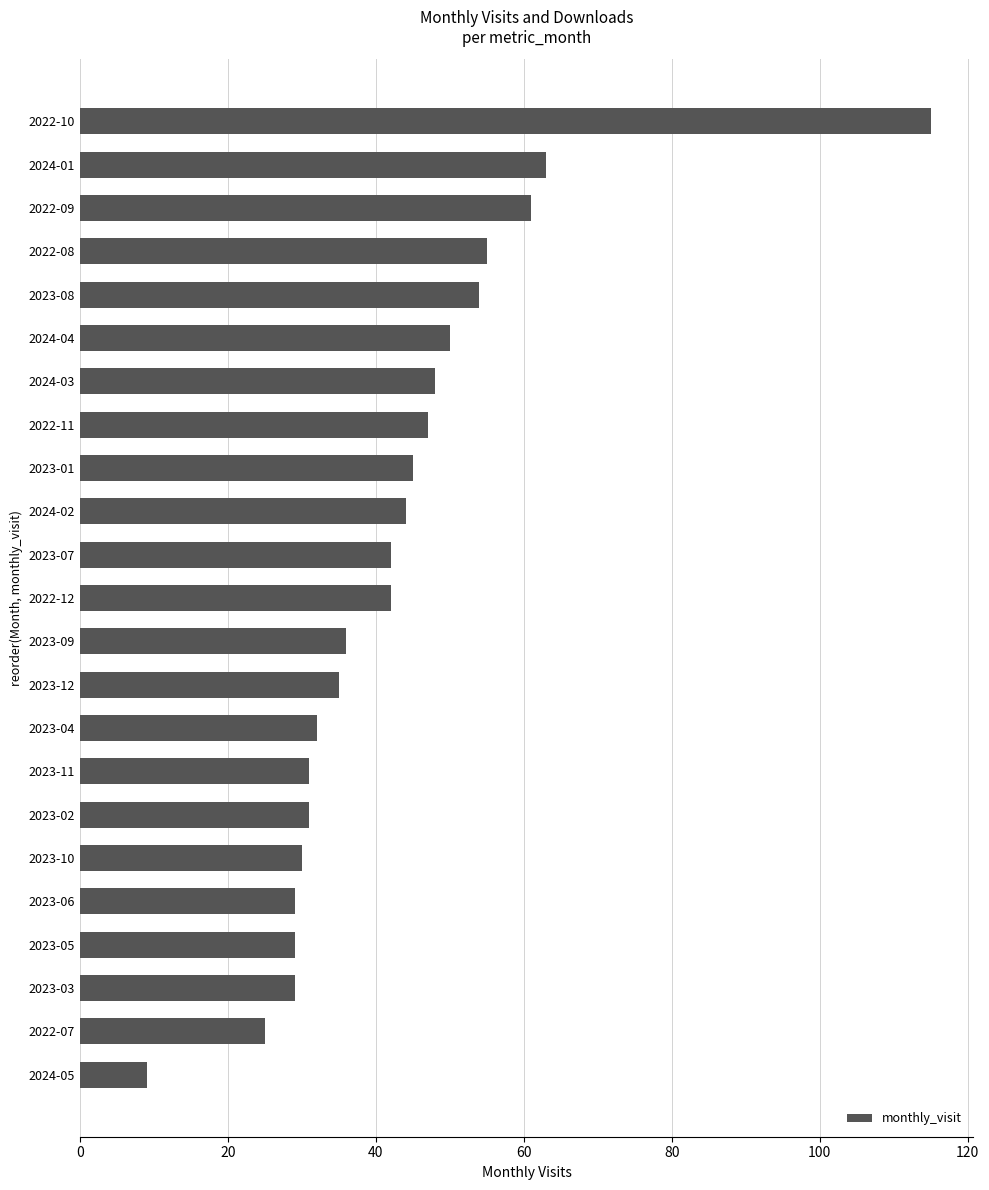

Which has a higher value, 2024-02 or 2023-08?

2023-08